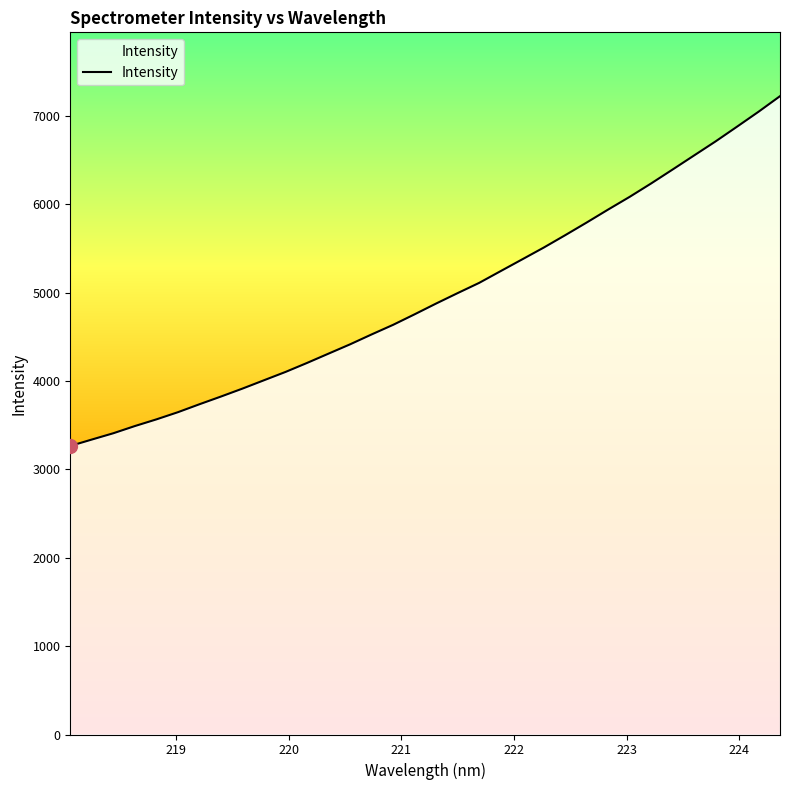

Reading left to right, what are all the values shown in this chart?

3265.1	3337.4	3408.8	3490.2	3565.7	3647.0	3736.9	3824.2	3914.2	4008.5	4102.6	4204.4	4309.9	4415.0	4526.9	4635.6	4754.7	4876.6	4994.5	5110.1	5243.3	5375.9	5509.1	5649.5	5792.8	5939.9	6083.4	6235.1	6392.8	6551.9	6710.9	6877.8	7046.5	7222.9